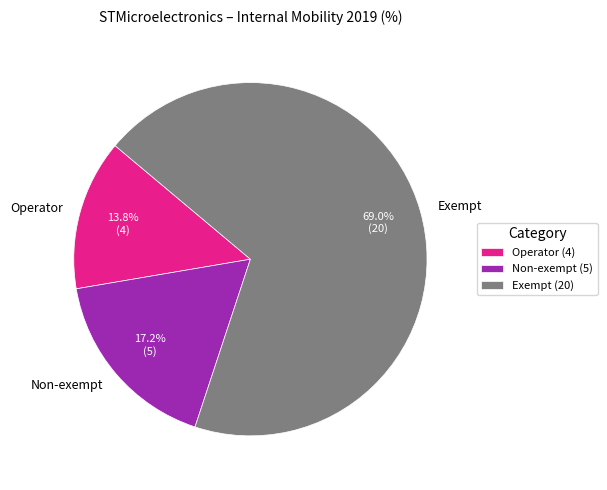

To the nearest percent, what is the average slice percentage?

33%